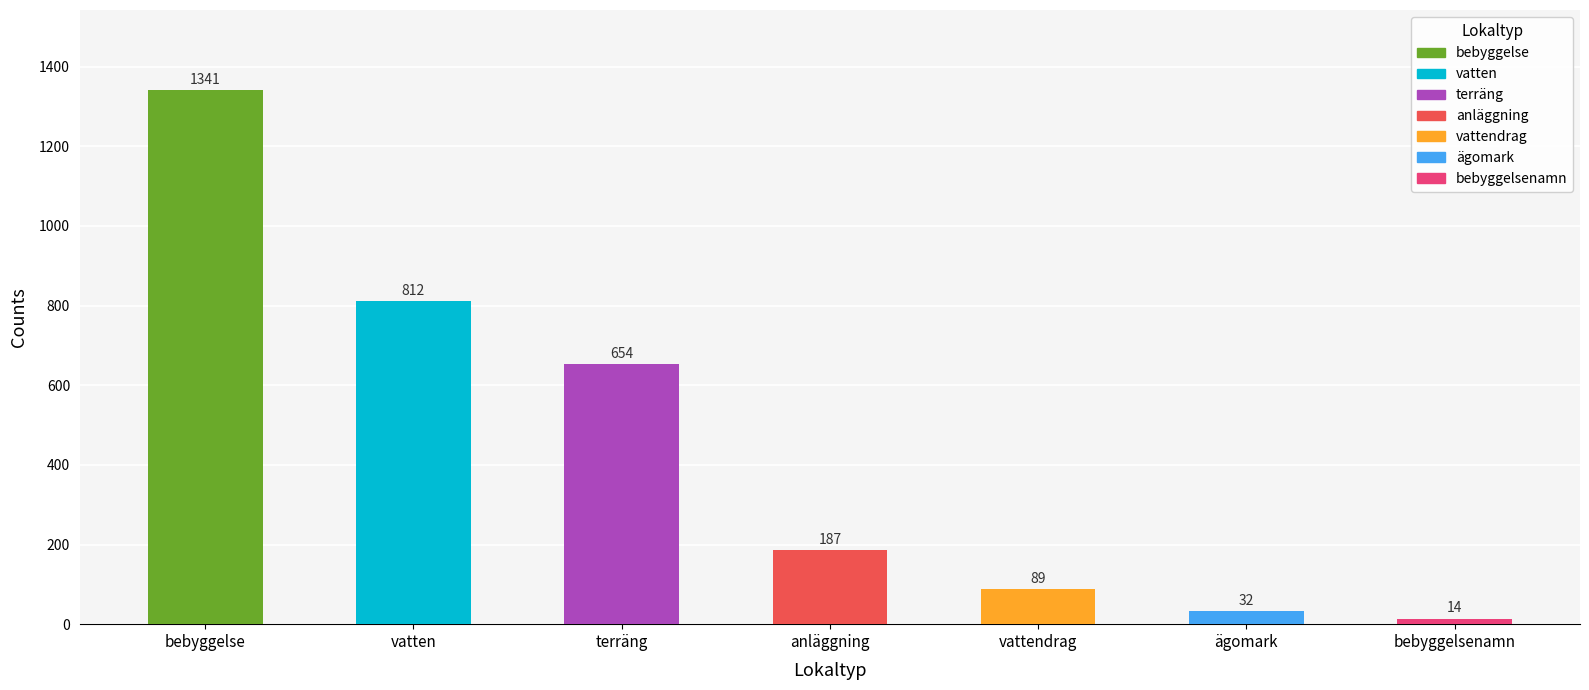

What is the change in value from vattendrag to ägomark?

-57